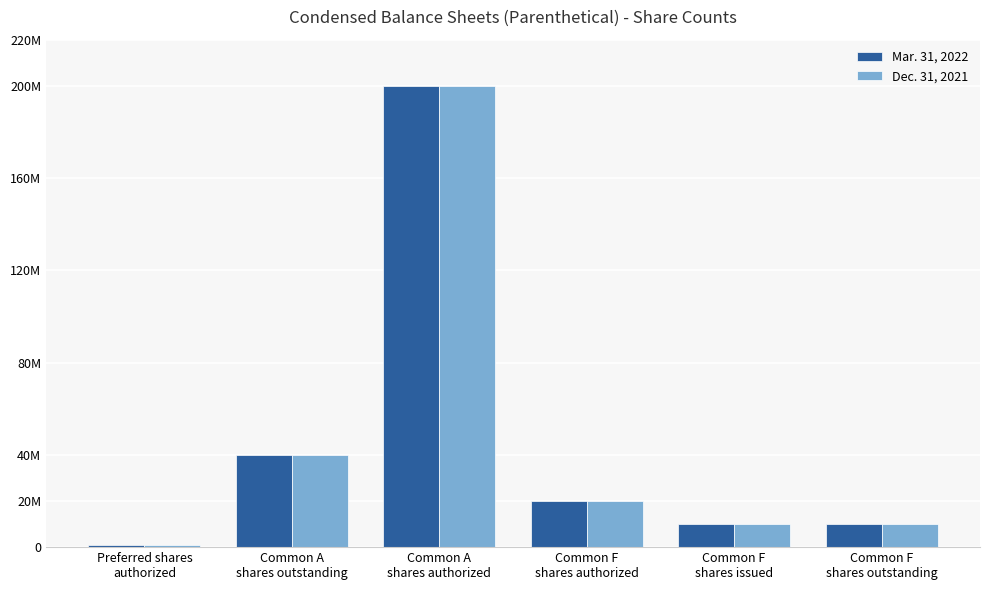

Which label corresponds to the smallest value in the chart?

Preferred shares
authorized